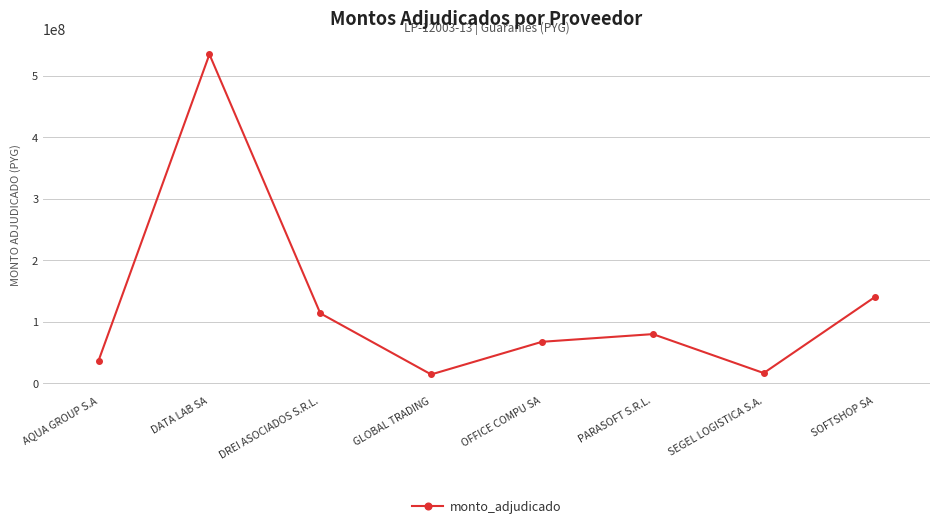

What is the smallest value displayed?

14400000